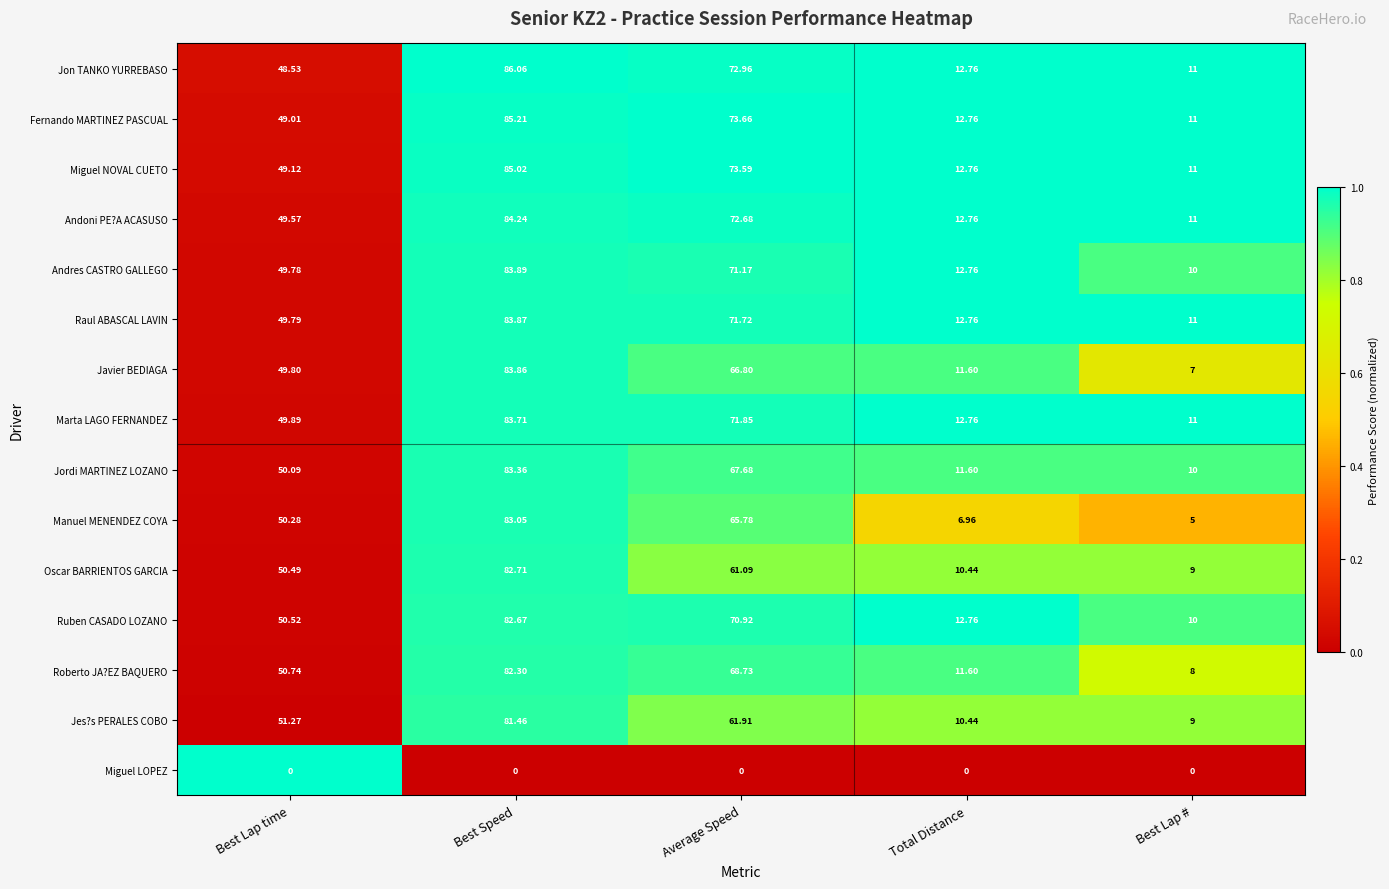

Rank the series by their maximum value, from highest to lowest.

Jon TANKO YURREBASO, Fernando MARTINEZ PASCUAL, Miguel NOVAL CUETO, Andoni PE?A ACASUSO, Andres CASTRO GALLEGO, Raul ABASCAL LAVIN, Javier BEDIAGA, Marta LAGO FERNANDEZ, Jordi MARTINEZ LOZANO, Manuel MENENDEZ COYA, Oscar BARRIENTOS GARCIA, Ruben CASADO LOZANO, Roberto JA?EZ BAQUERO, Jes?s PERALES COBO, Miguel LOPEZ